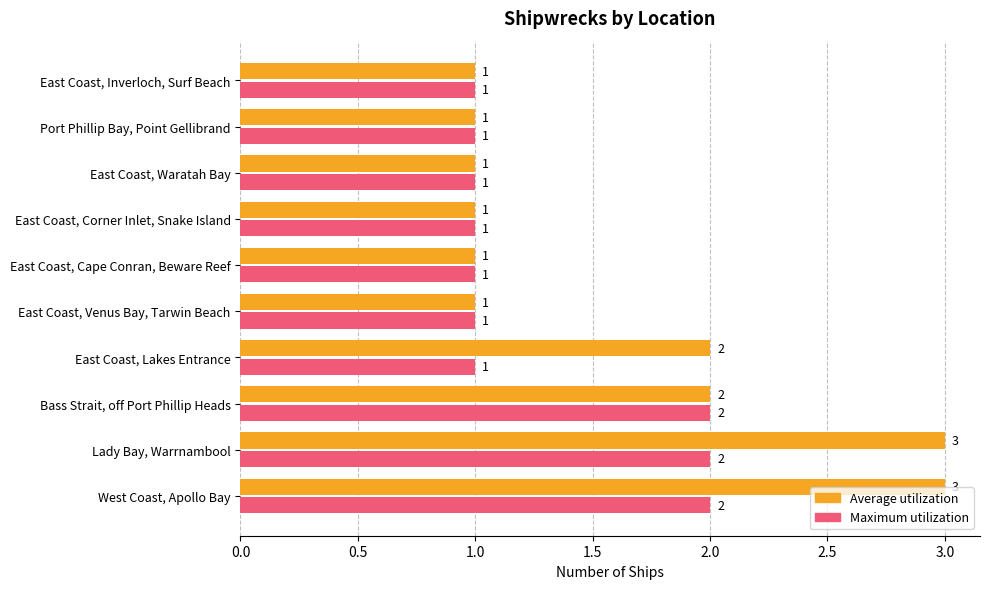

Between East Coast, Lakes Entrance and East Coast, Inverloch, Surf Beach, which series saw the biggest shift?

Average utilization